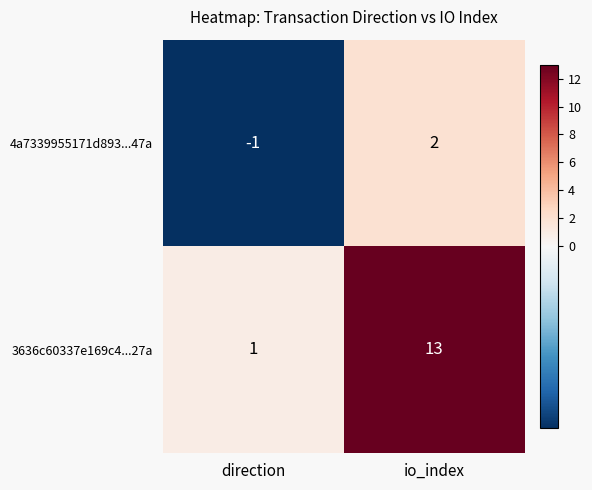

At which label is 4a7339955171d893...47a closest to 0?

direction